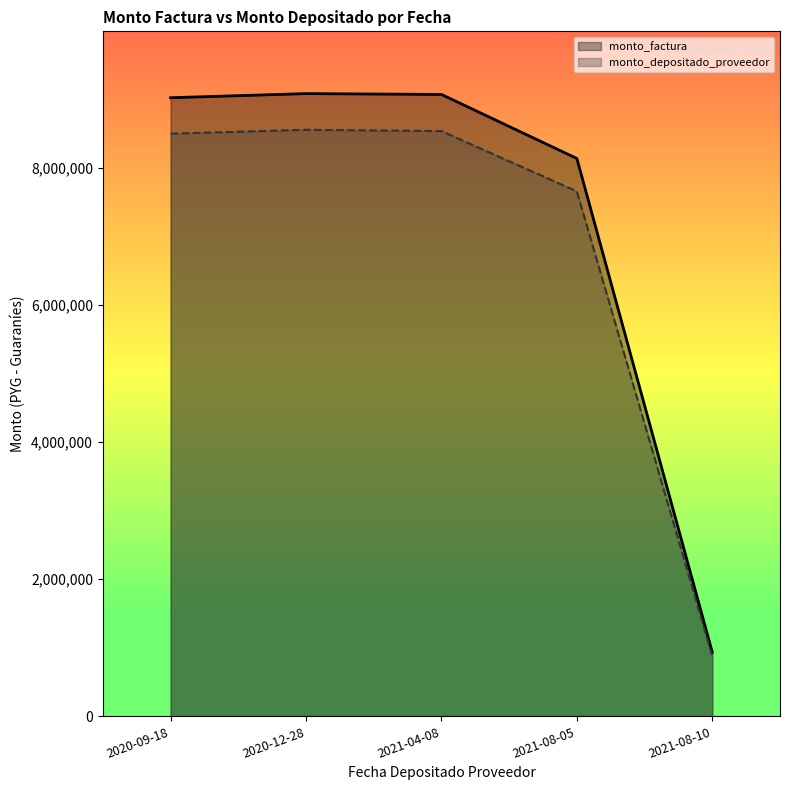

True or false: monto_depositado_proveedor and monto_factura cross at least once.

False